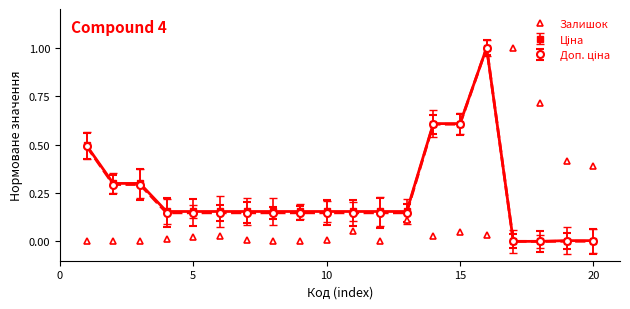

What is the maximum value for Залишок?

1.0